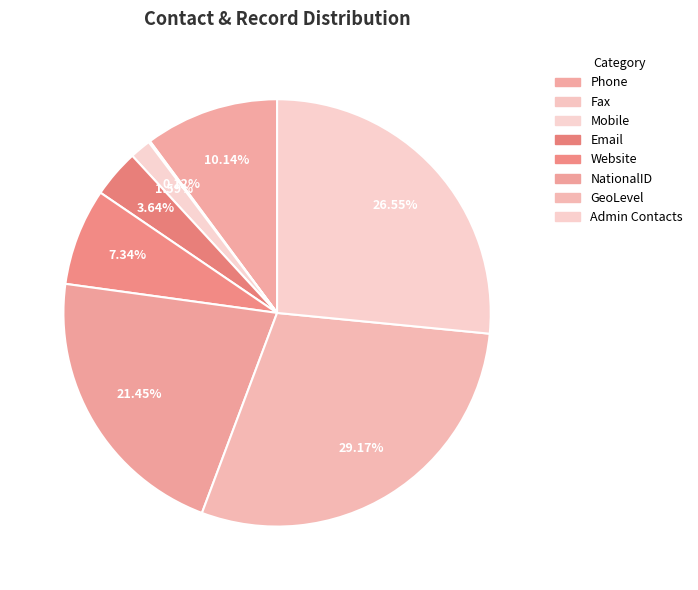

How many segments does this pie chart have?

8